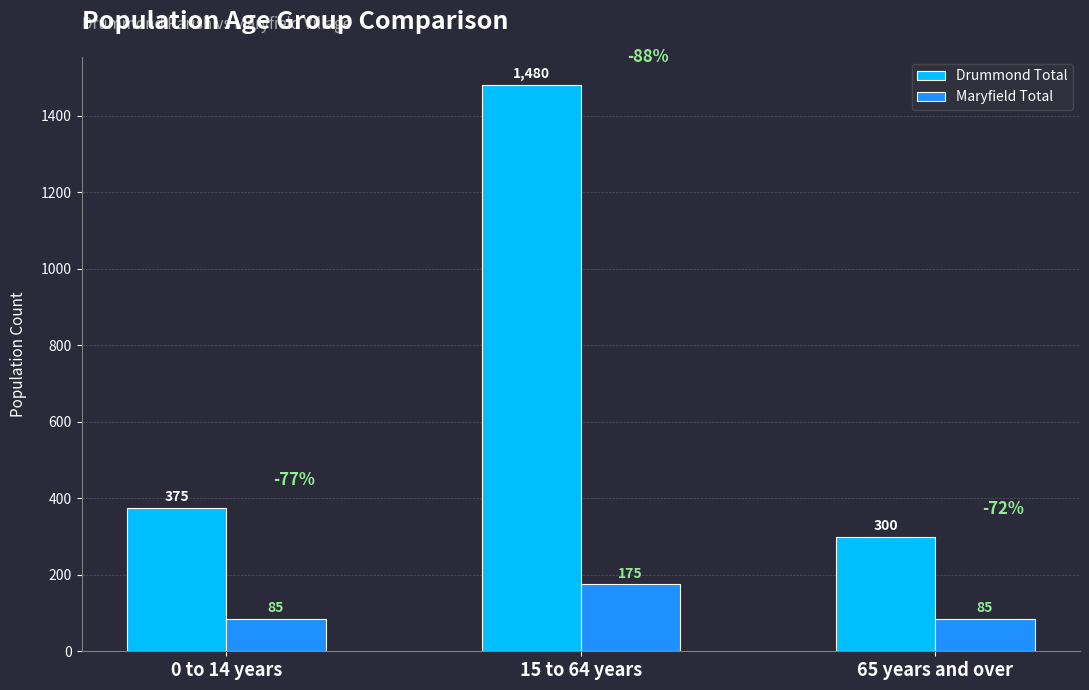

What is the average value of the Maryfield Total series?

115